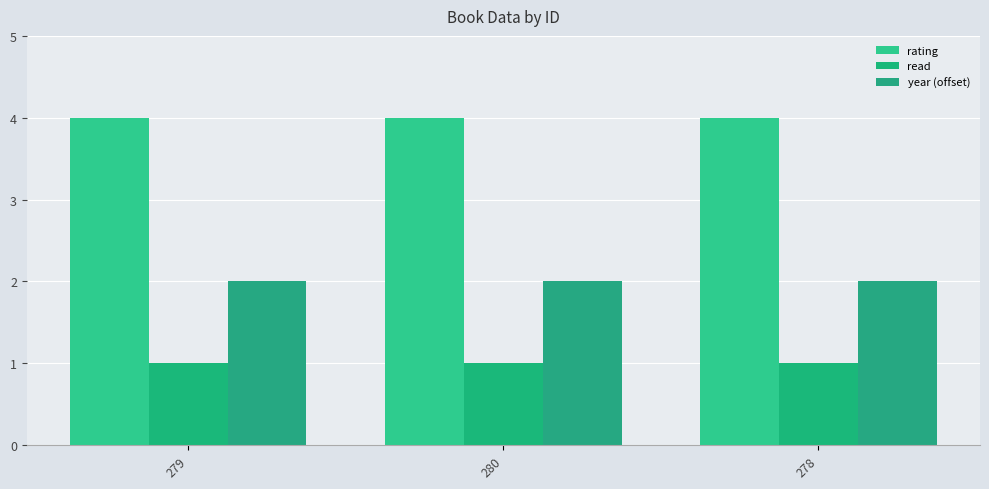

What is the total value across all series at 278?

7